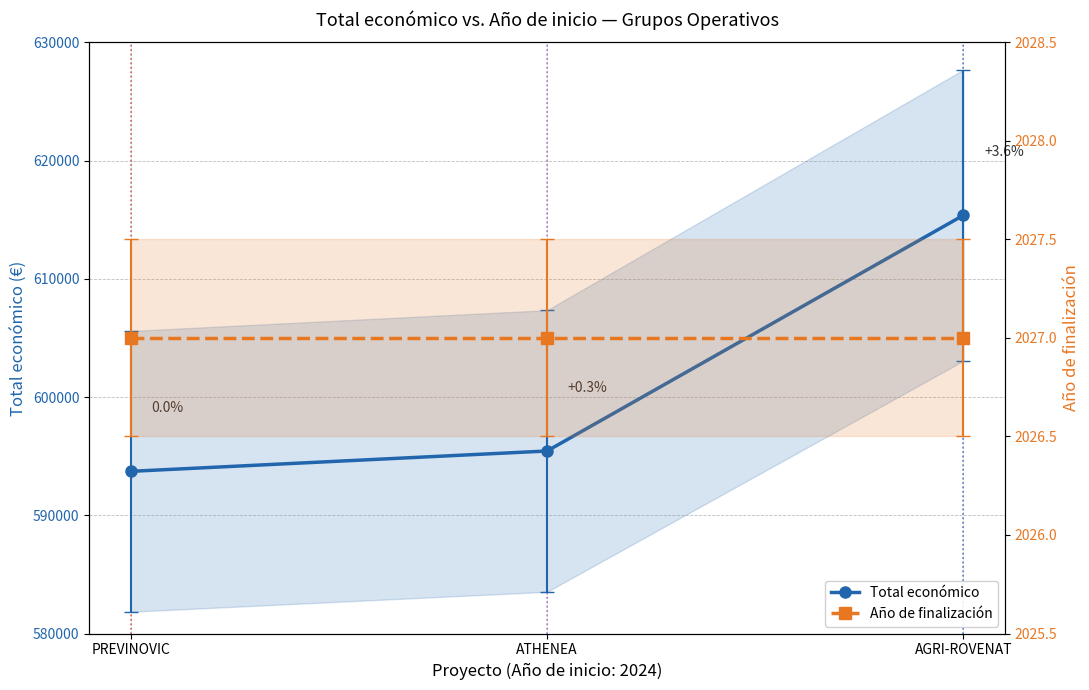

Where is Año de finalización nearest to the value 2027?

PREVINOVIC